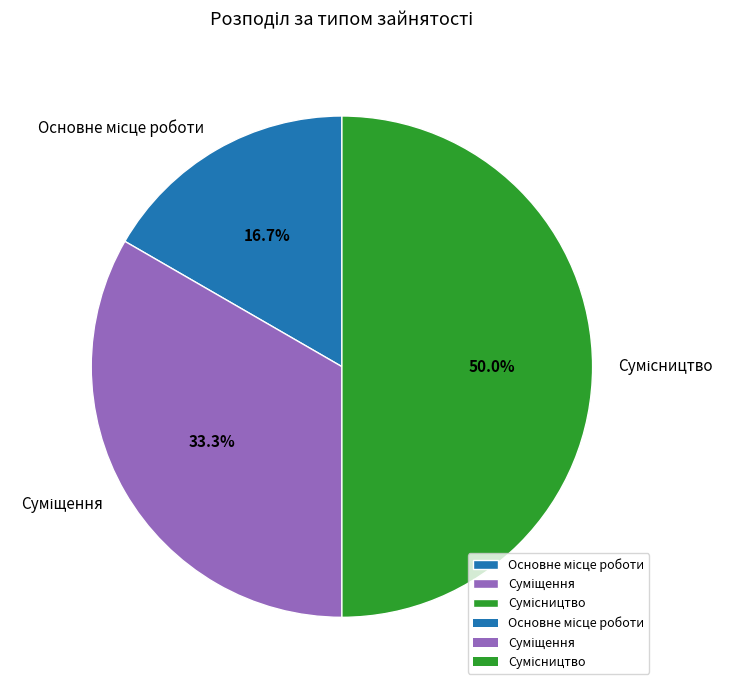

Count the number of slices in the pie.

3